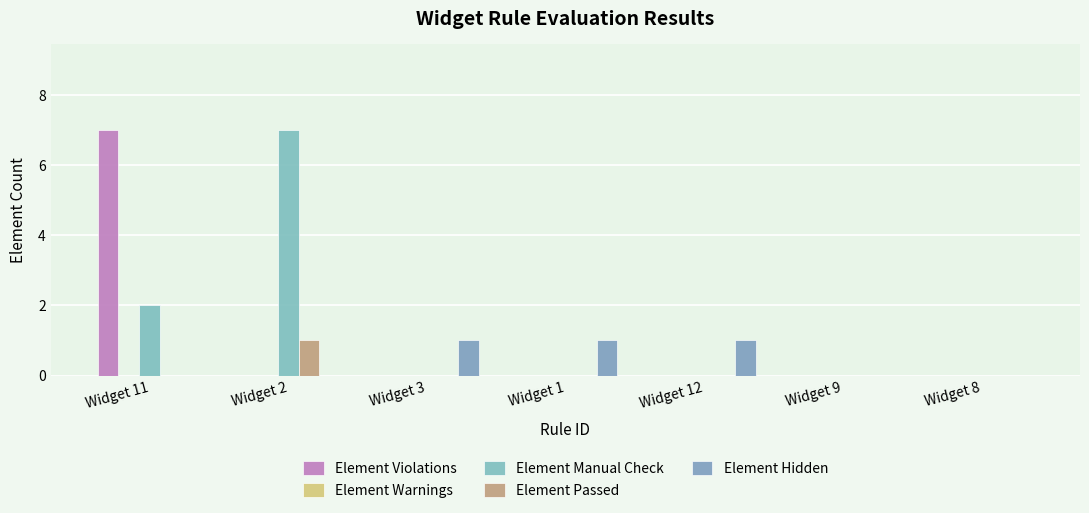

Rank the series by their maximum value, from highest to lowest.

Element Violations, Element Manual Check, Element Passed, Element Hidden, Element Warnings